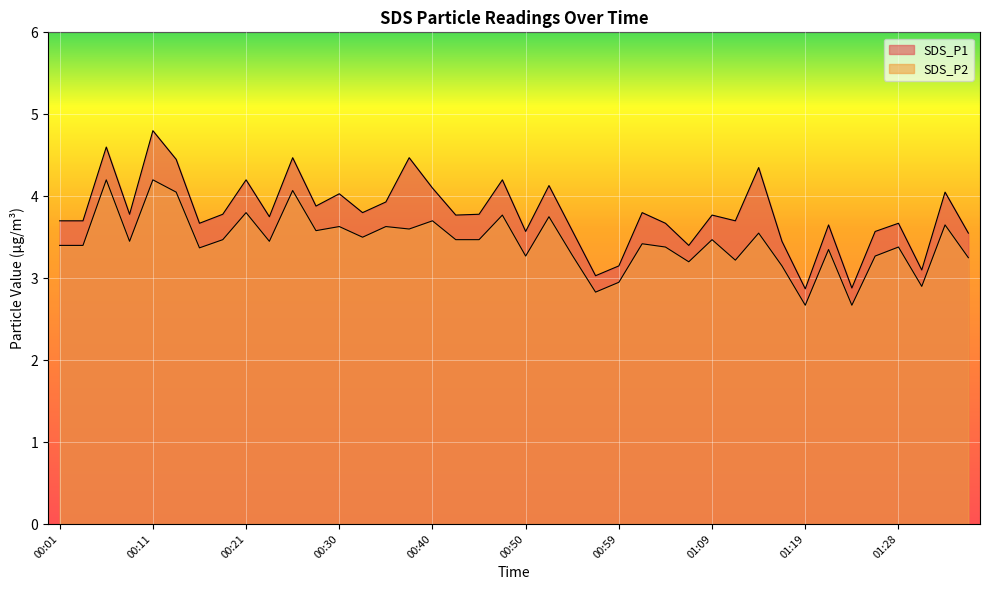

Rank the series by their maximum value, from lowest to highest.

SDS_P2, SDS_P1